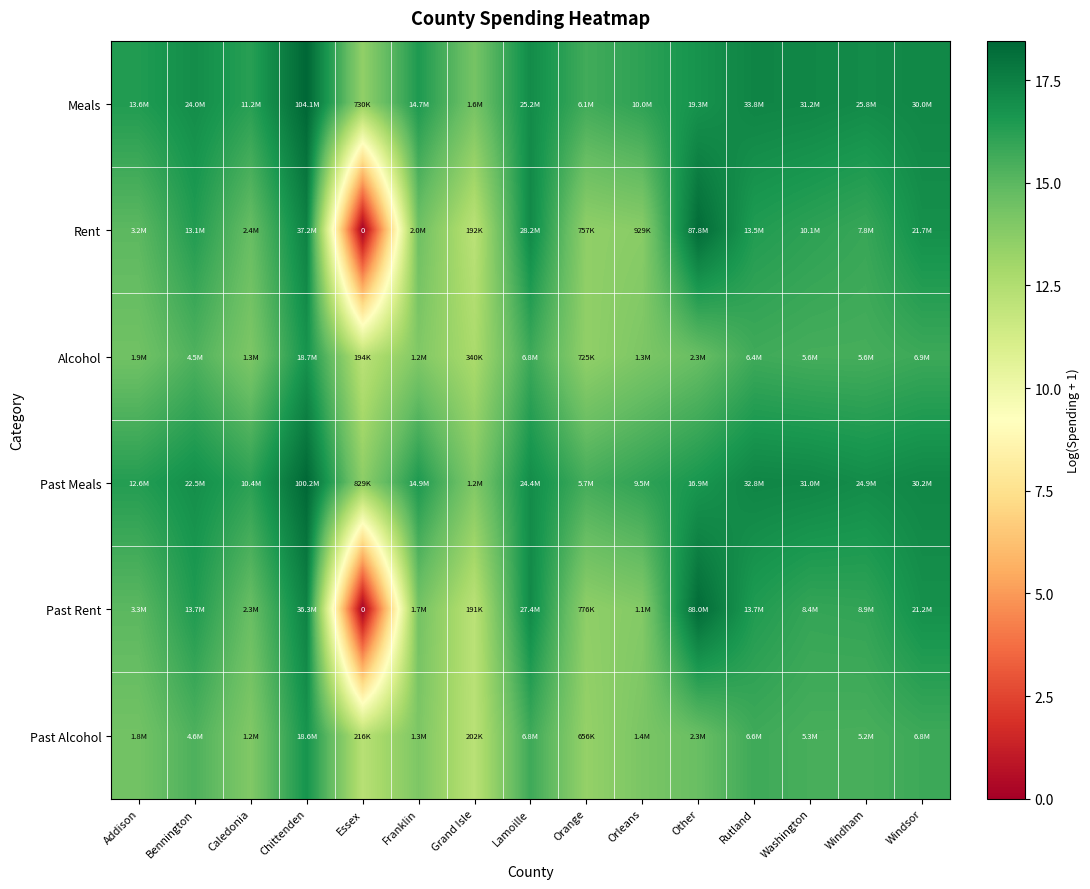

Between Franklin and Caledonia, which is larger?

Franklin